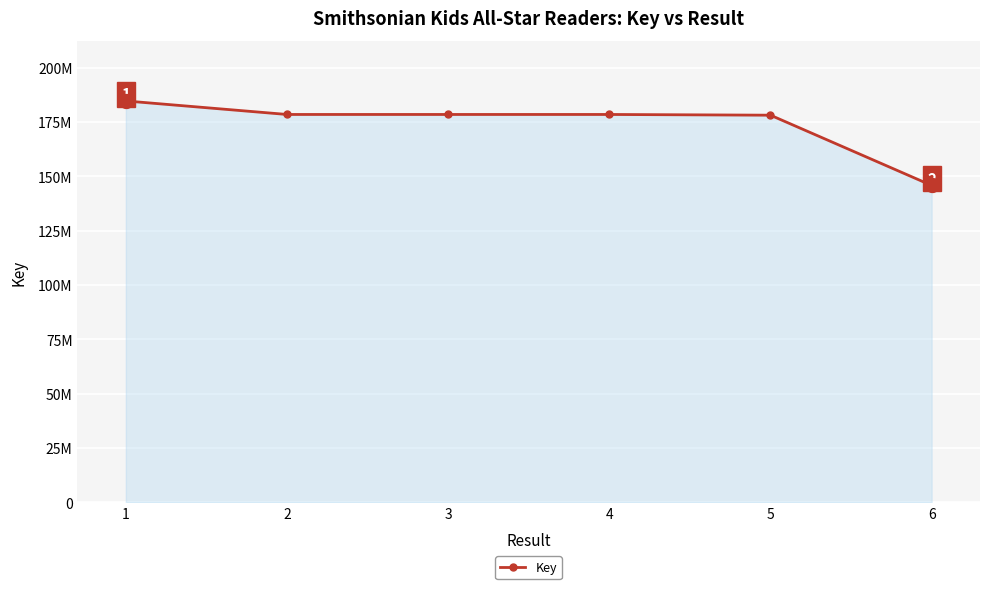

Where is the first local minimum?

2